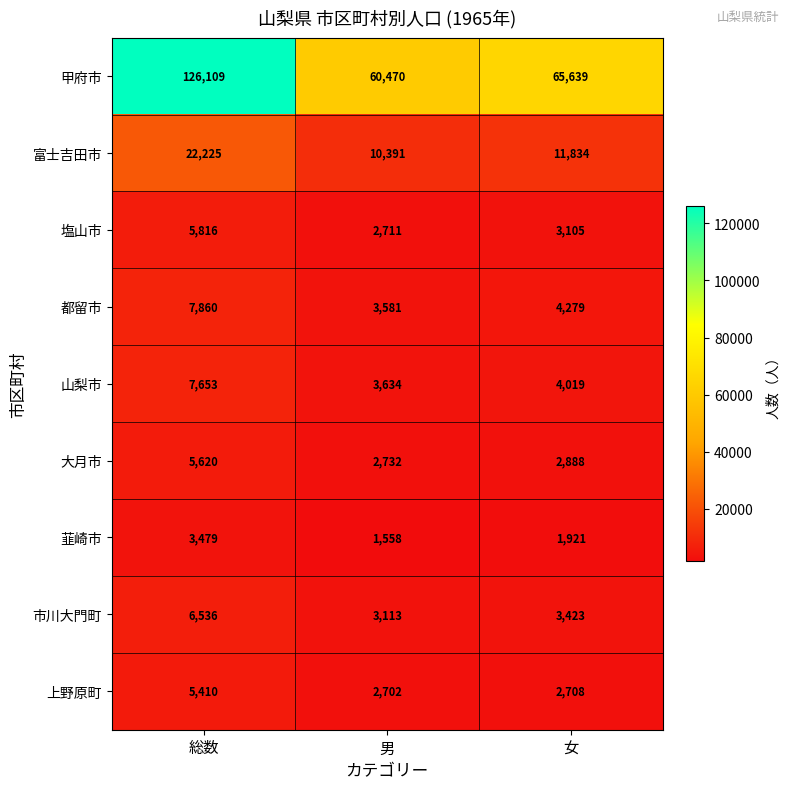

What is the smallest value displayed?

1558